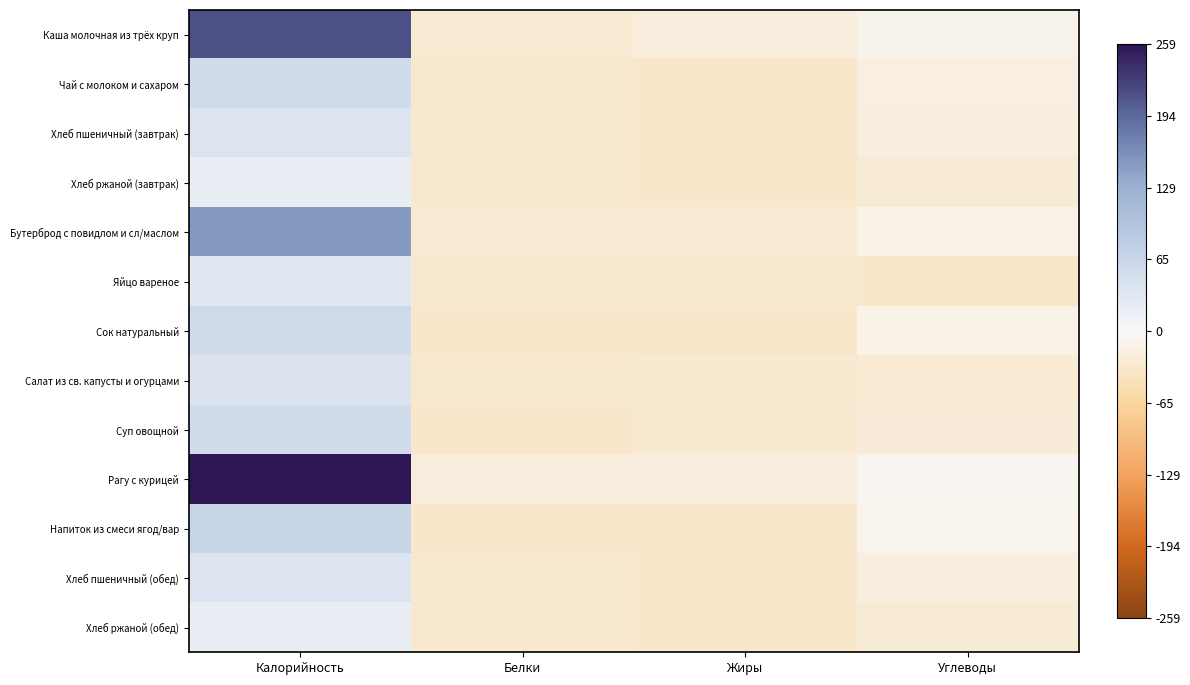

What is the spread (max minus min) of values at Жиры?

14.0